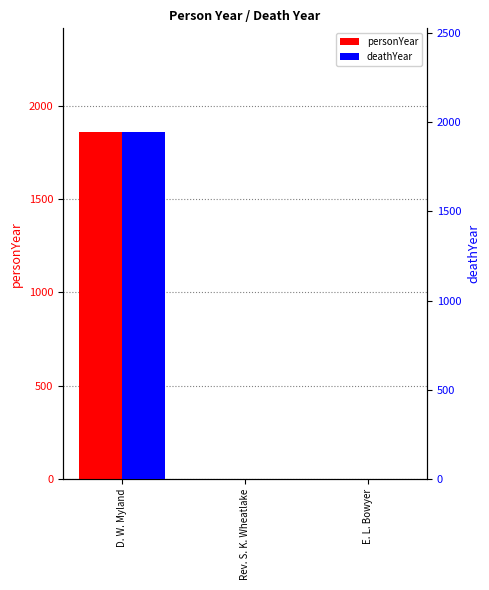

At which label is deathYear closest to 971?

Rev. S. K. Wheatlake